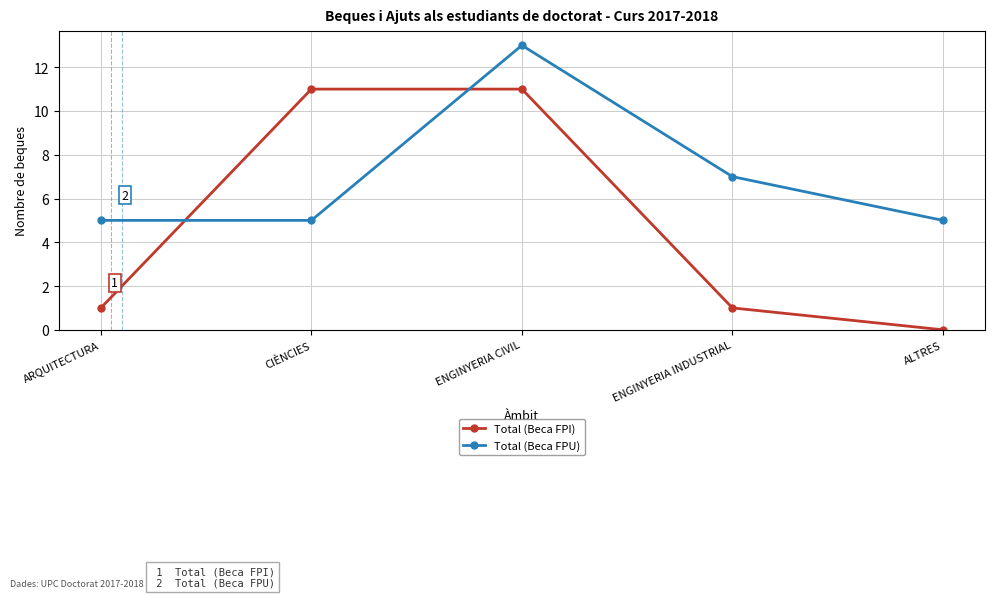

Where do Total (Beca FPU) and Total (Beca FPI) first cross each other?

ARQUITECTURA and CIÈNCIES